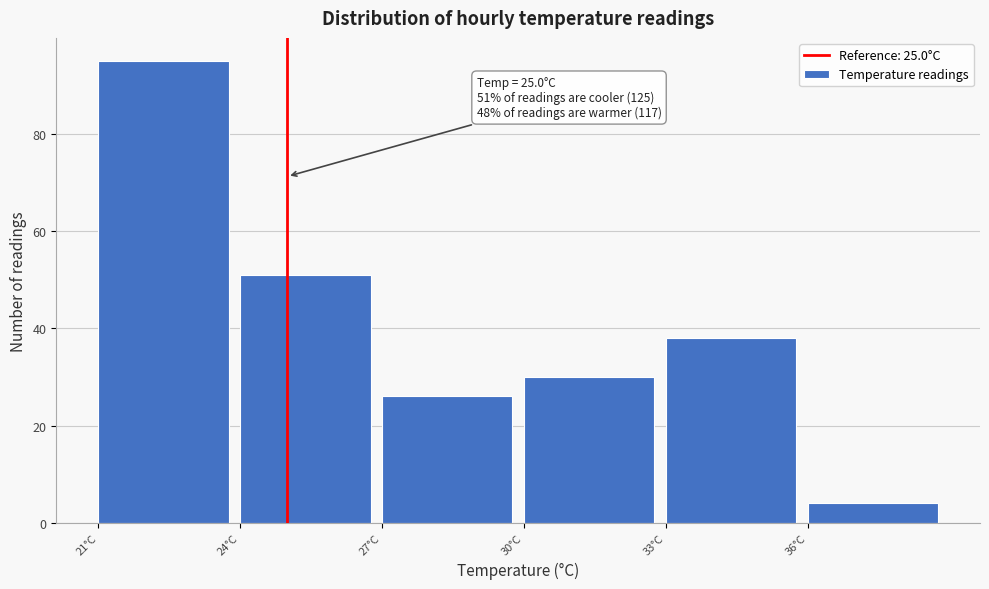

Which range on the x-axis has the tallest bar?

21 to 24